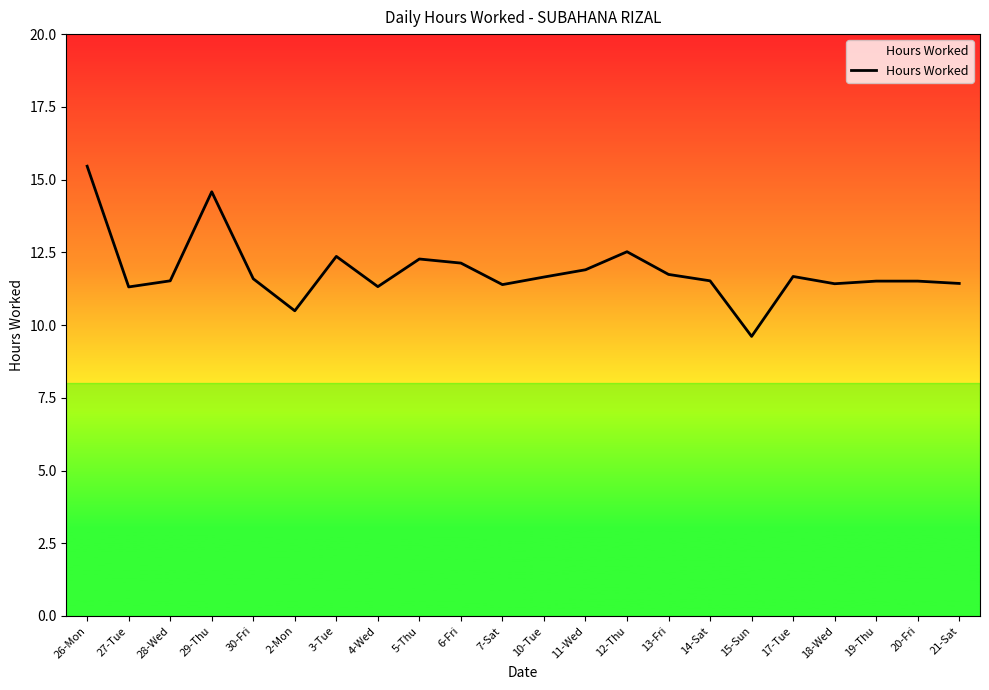

What is the change in value from 12-Thu to 14-Sat?

-1.0